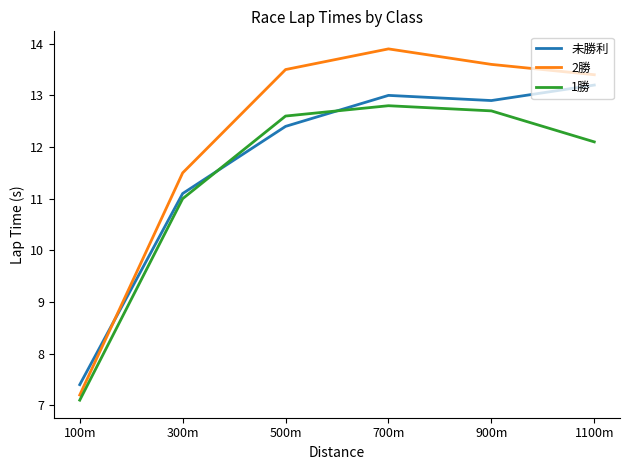

What is the sum of all 1勝 values?

68.3